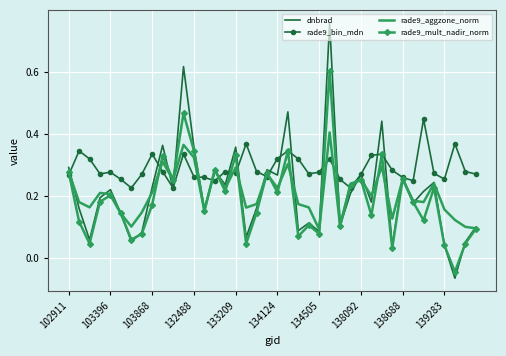

True or false: rade9_mult_nadir_norm and rade9_aggzone_norm cross at least once.

True